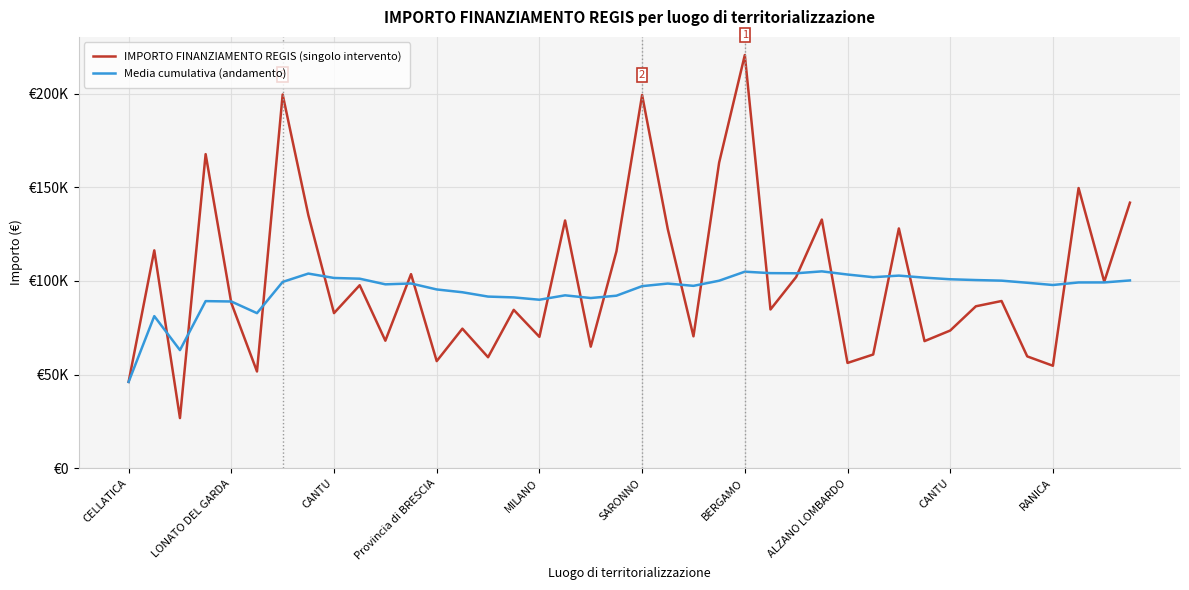

Does the chart display data point markers on the line(s)?

No